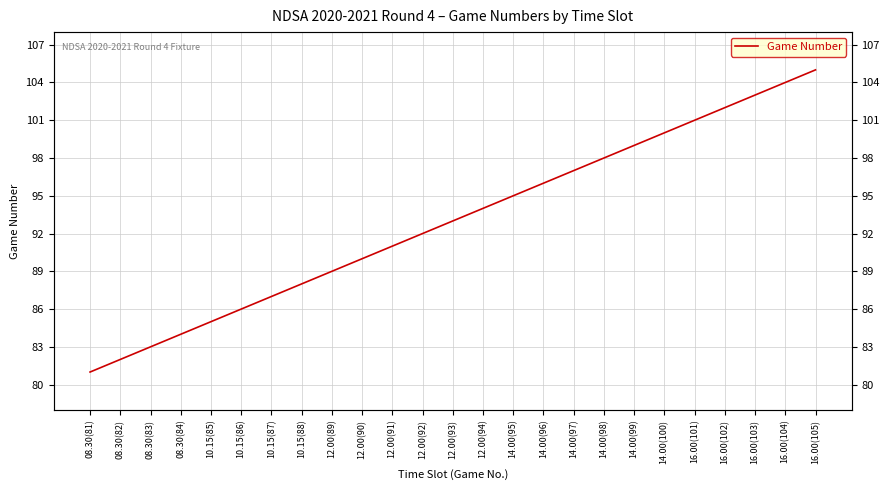

What is the ratio of the value at 12.00(90) to the value at 08.30(82)?

1.1